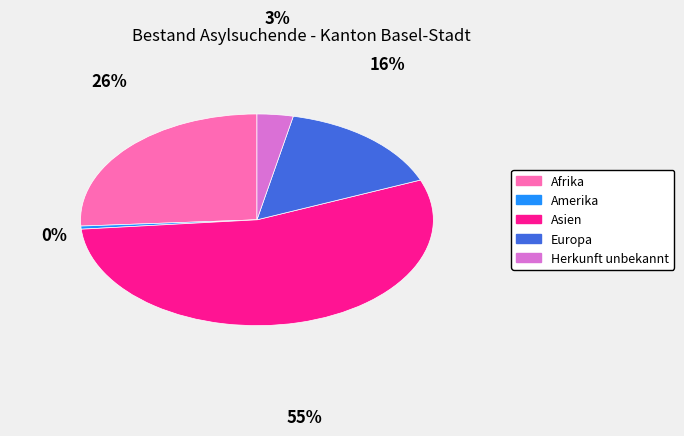

To the nearest percent, what percentage of the pie is Asien?

55%